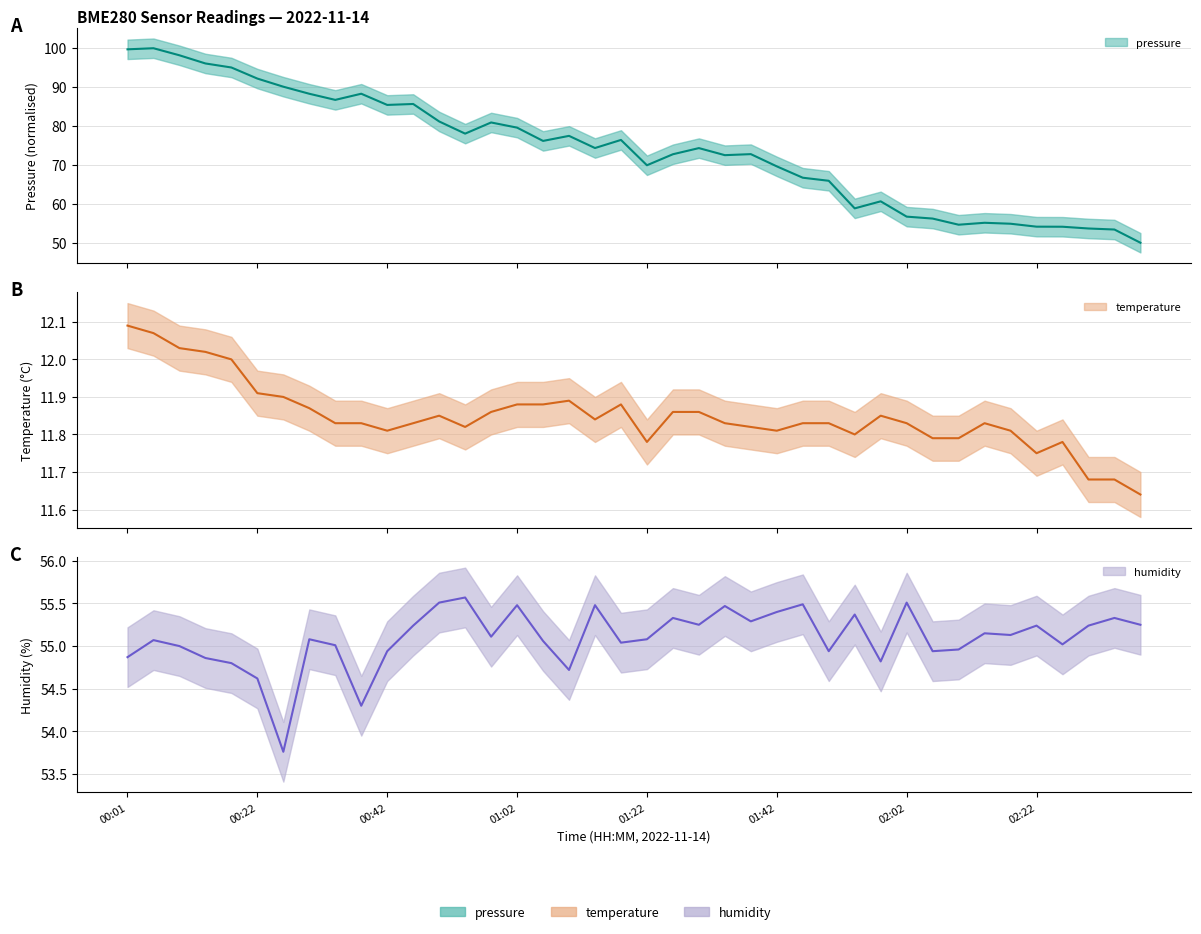

At which label is temperature closest to 11?

02:38